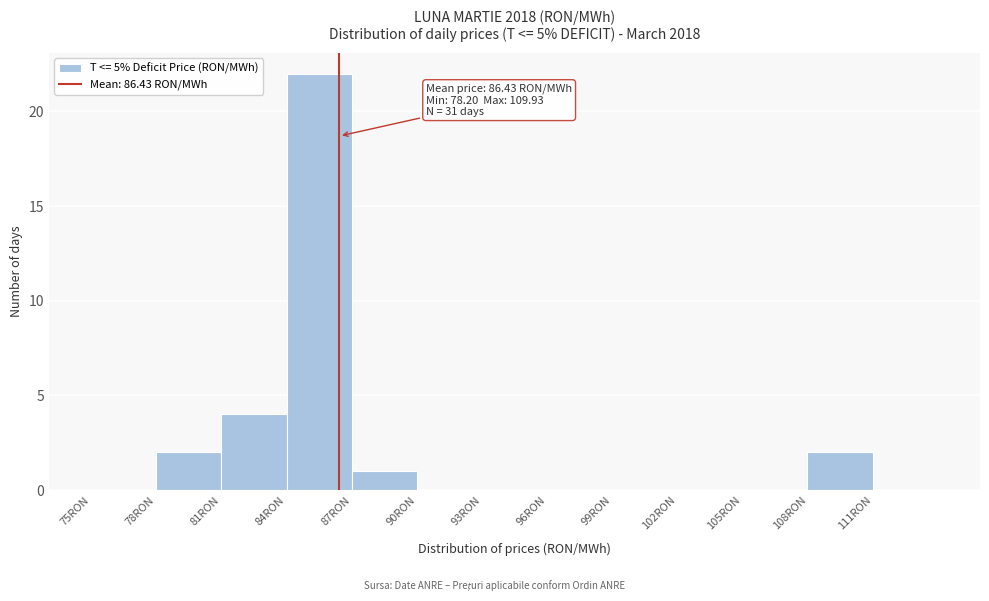

Which range on the x-axis has the tallest bar?

84 to 87